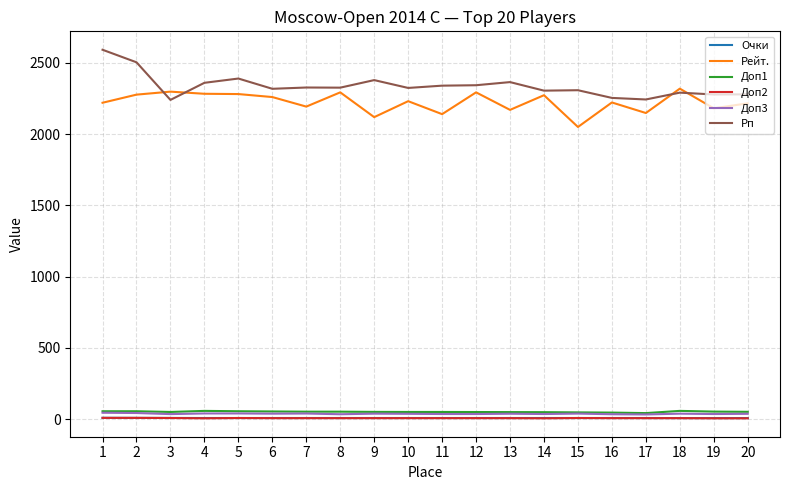

Which series has the largest range (max minus min)?

Рп